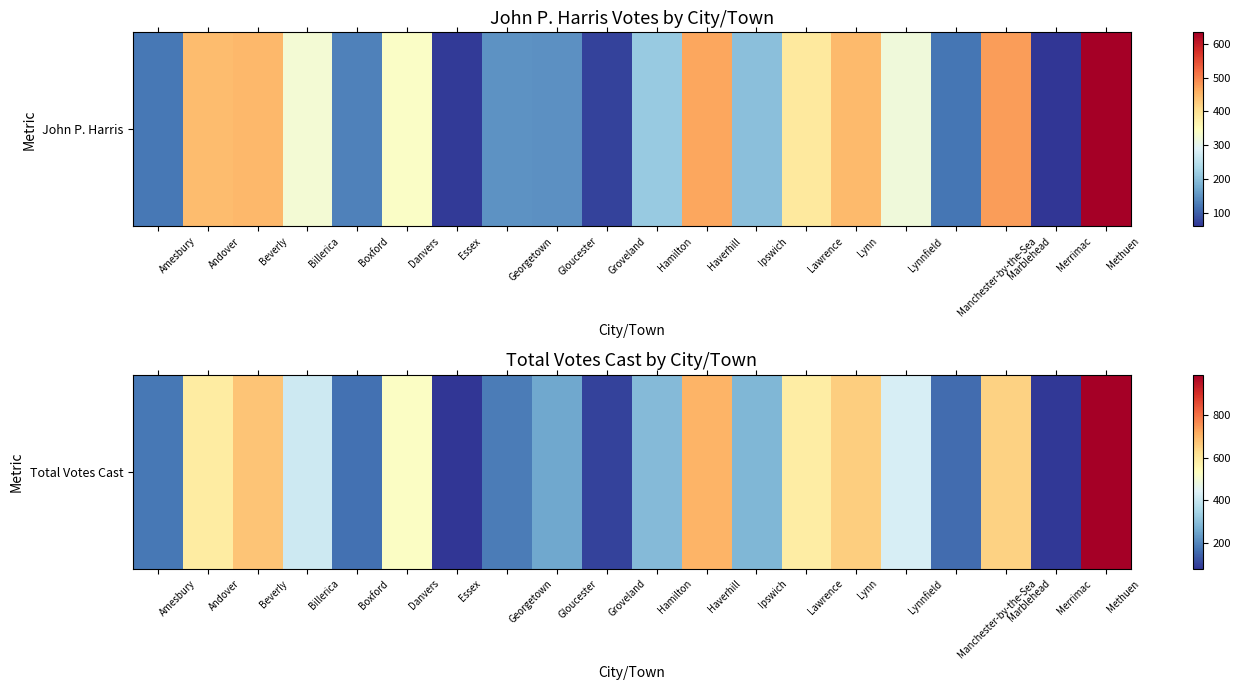

What is the change in value from Boxford to Methuen?

+825